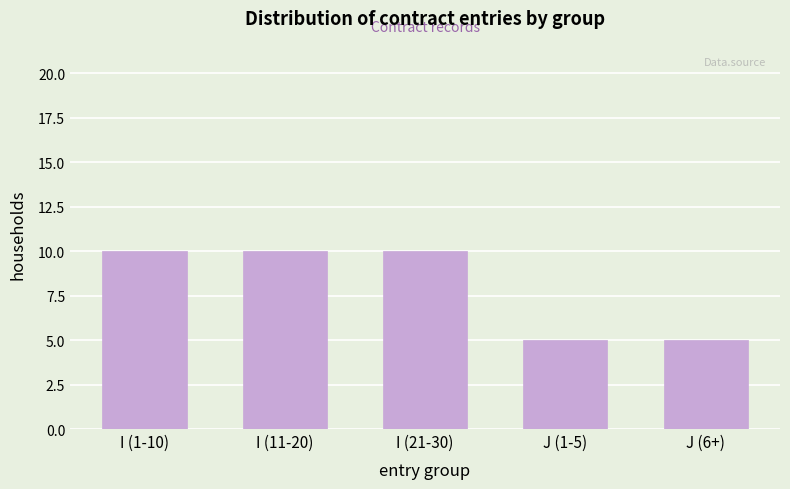

Reading right to left, what are all the values shown in this chart?

J (6+)=5	J (1-5)=5	I (21-30)=10	I (11-20)=10	I (1-10)=10